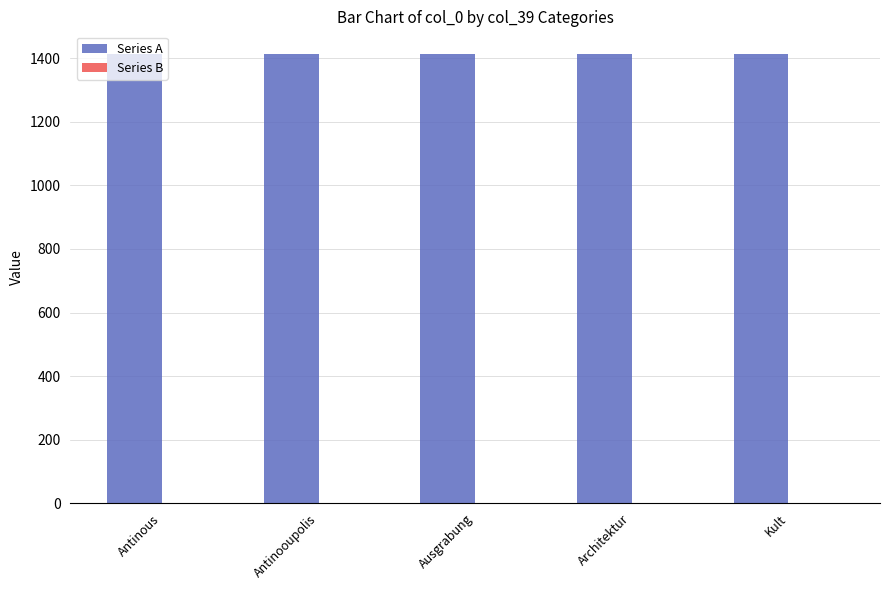

Which series has the largest total across all categories?

Series A